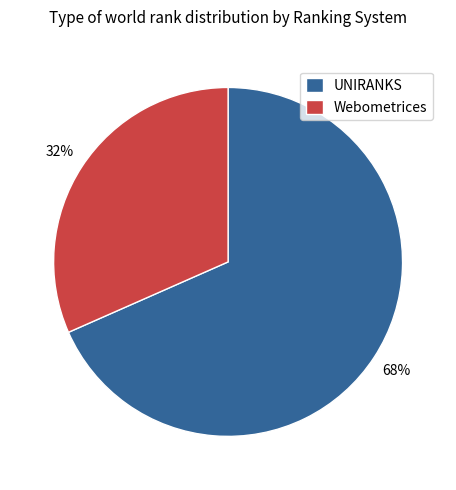

To the nearest percent, what percentage of the pie is Webometrices?

32%